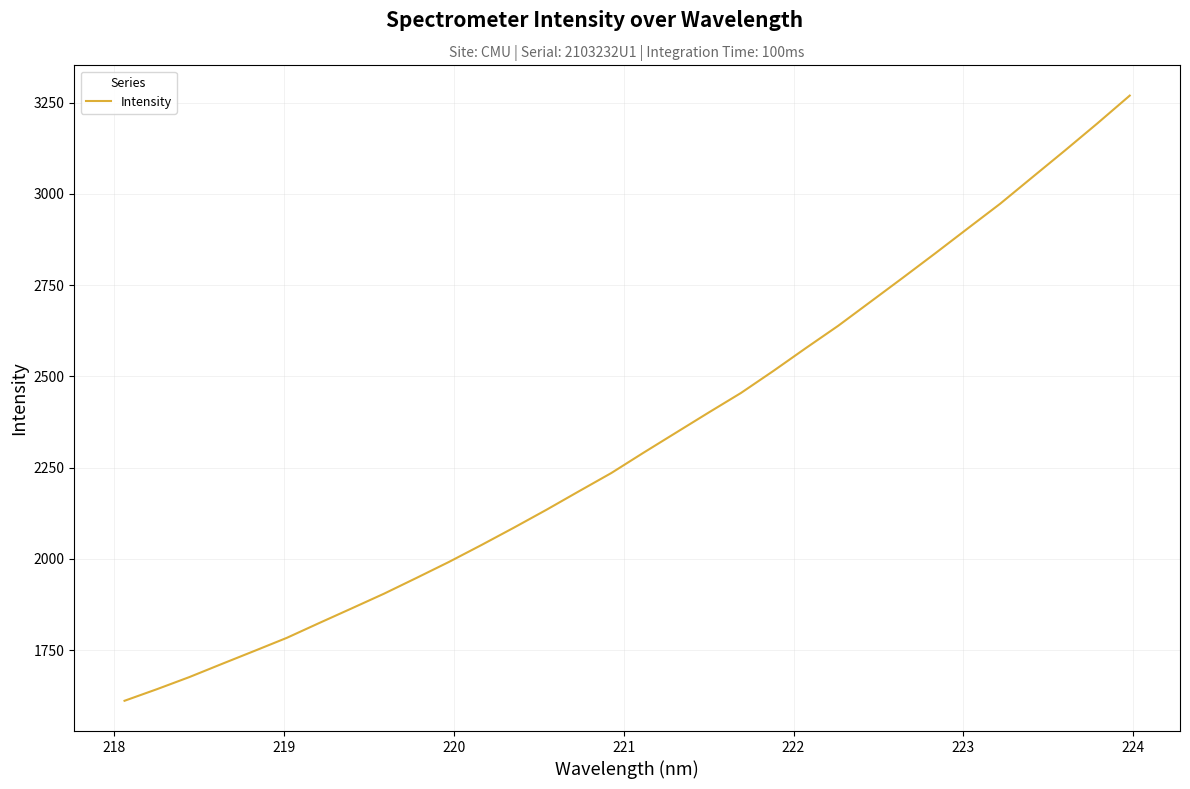

What is the difference between the maximum and minimum values?

1657.8